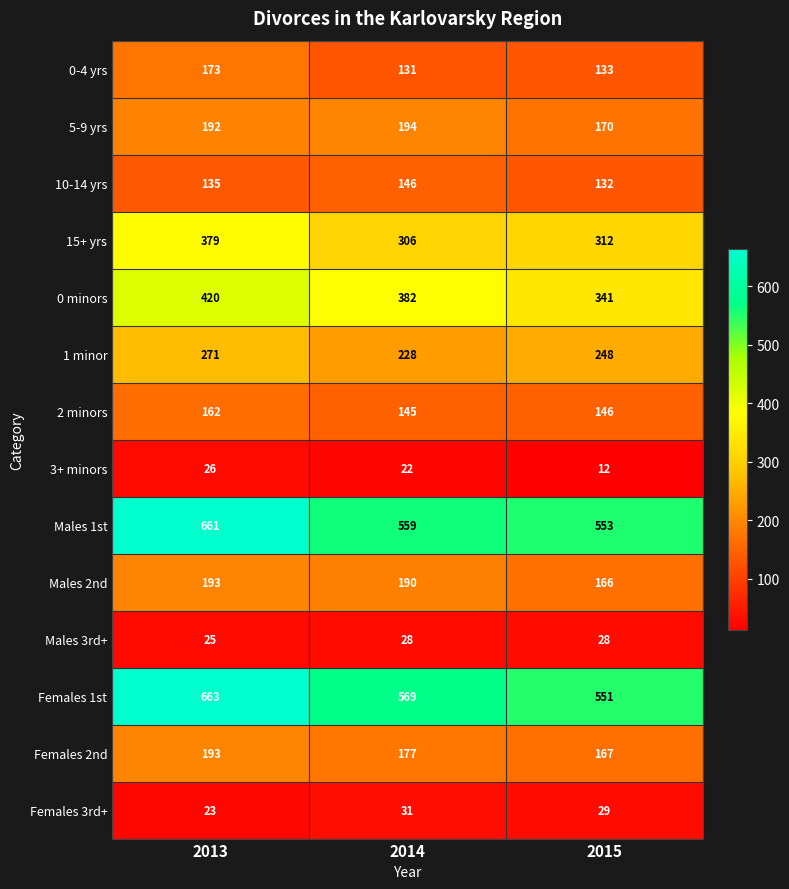

What is the spread (max minus min) of values at 2013?

640